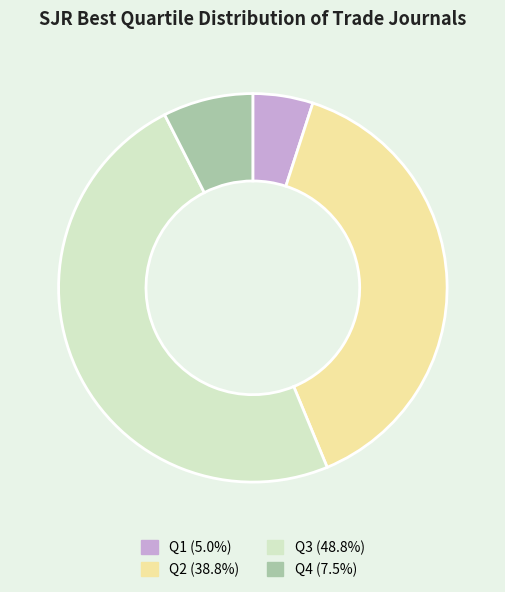

Is there any slice that represents more than half of the pie?

No